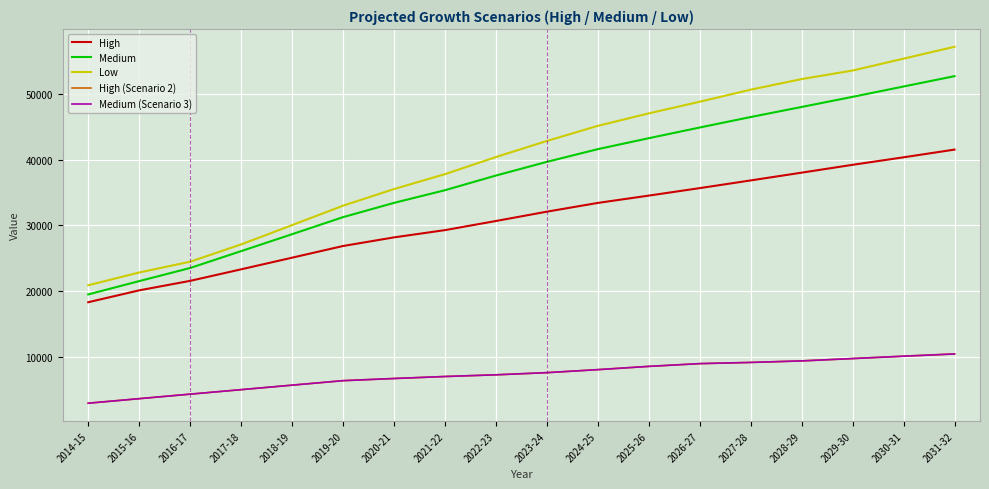

Does the chart display data point markers on the line(s)?

No